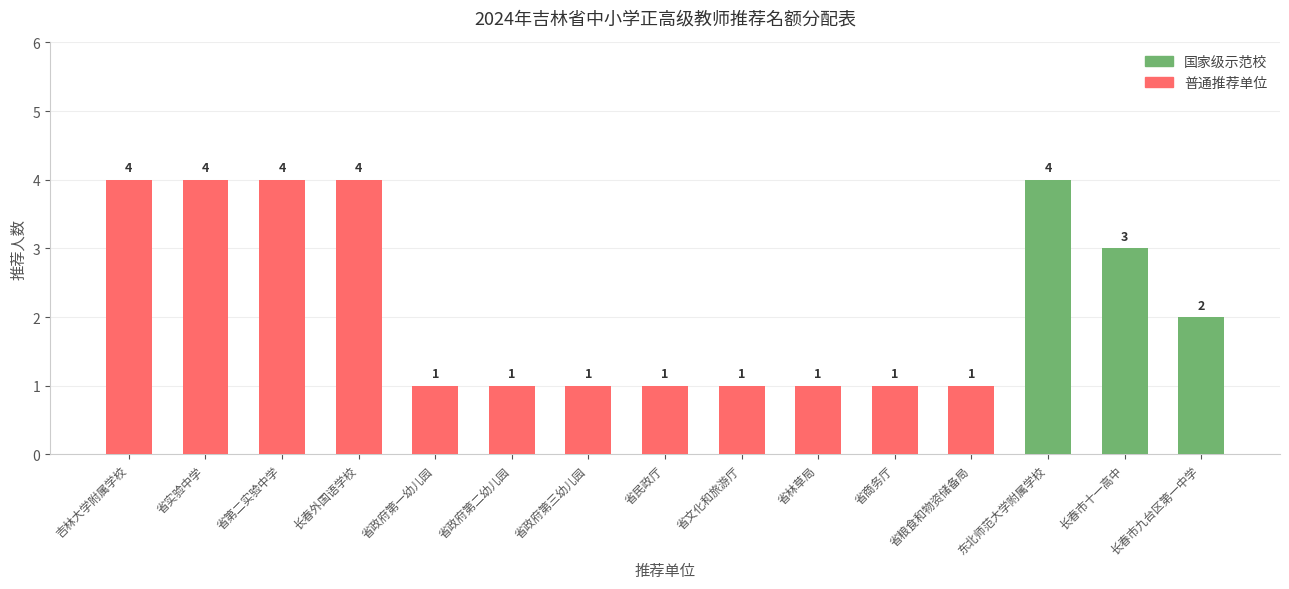

True or false: 普通推荐单位 has a value of 1 at 省政府第二幼儿园.

True